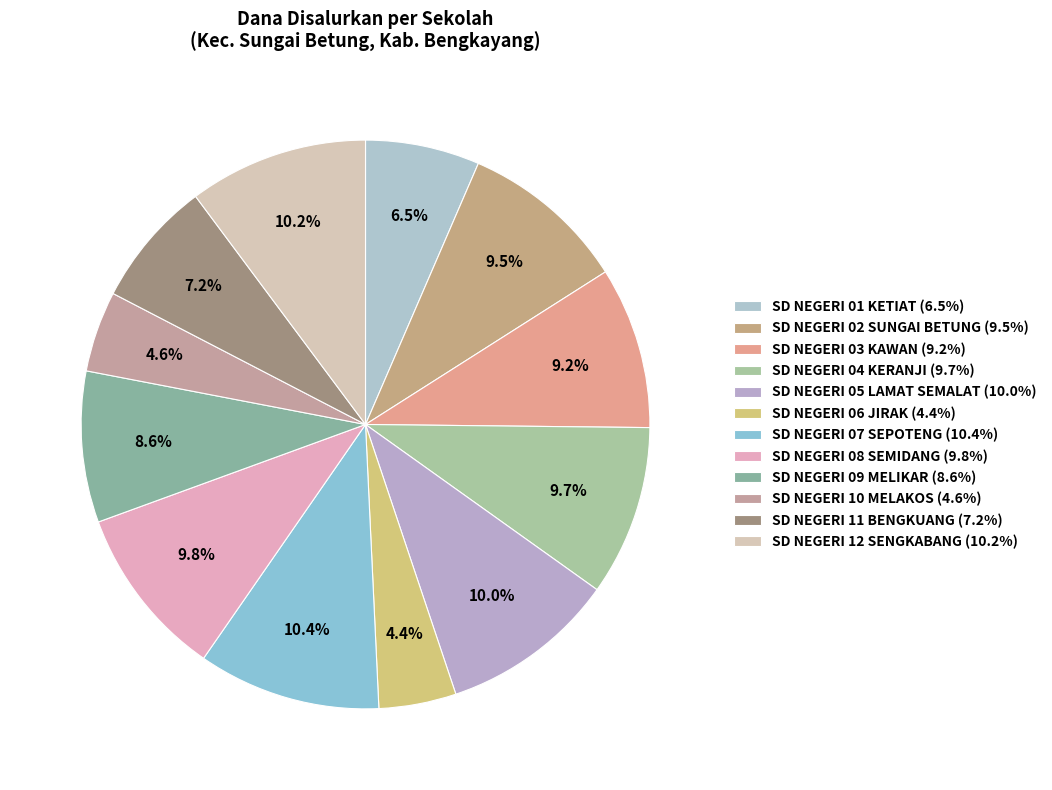

Rank the categories by value from lowest to highest.

SD NEGERI 06 JIRAK, SD NEGERI 10 MELAKOS, SD NEGERI 01 KETIAT, SD NEGERI 11 BENGKUANG, SD NEGERI 09 MELIKAR, SD NEGERI 03 KAWAN, SD NEGERI 02 SUNGAI BETUNG, SD NEGERI 04 KERANJI, SD NEGERI 08 SEMIDANG, SD NEGERI 05 LAMAT SEMALAT, SD NEGERI 12 SENGKABANG, SD NEGERI 07 SEPOTENG